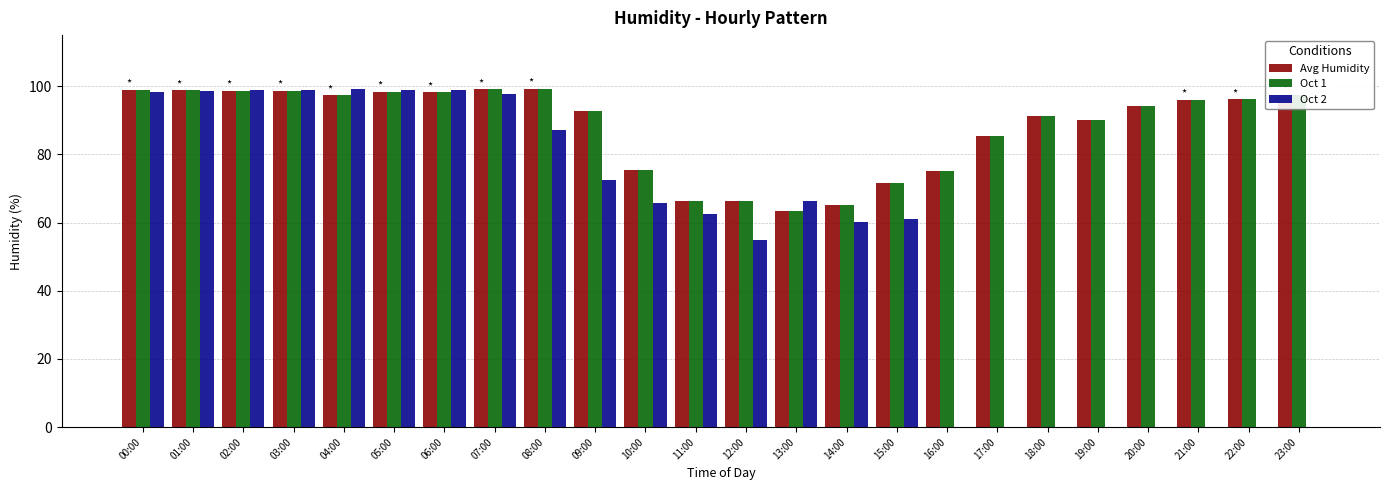

What is the sum of all Oct 2 values?

1319.5